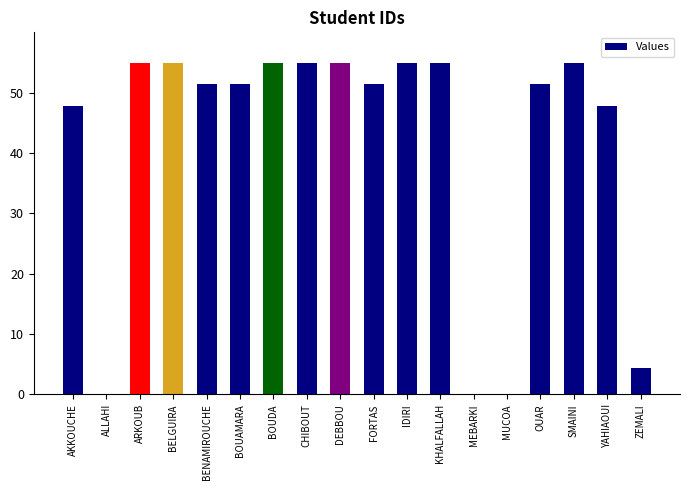

The value at ARKOUB is 31.9. True or false?

False